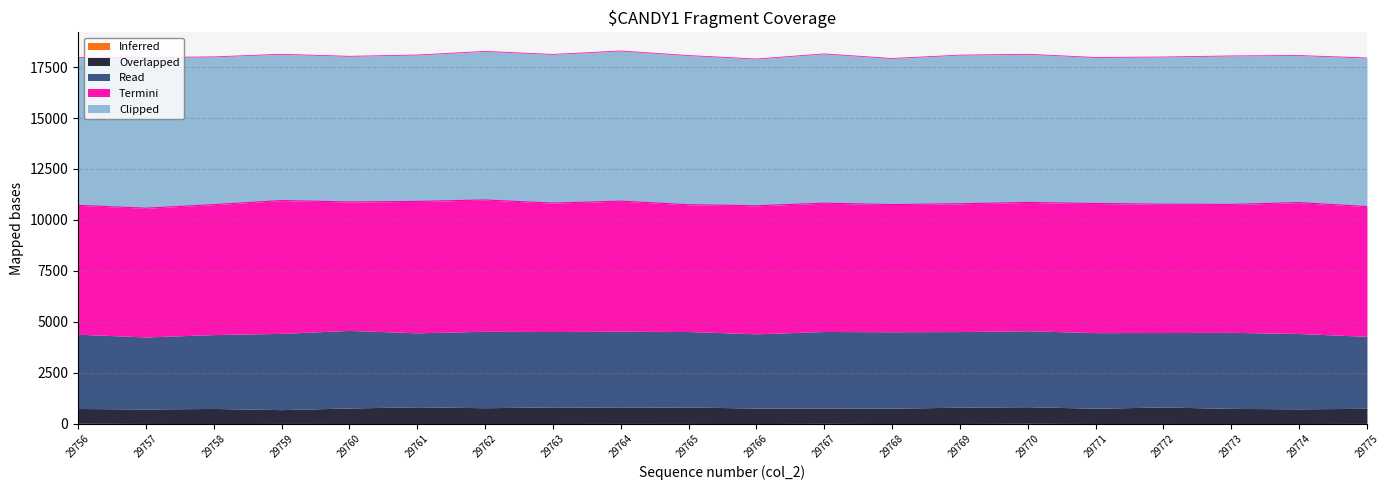

Where is the first local maximum for Termini?

29759